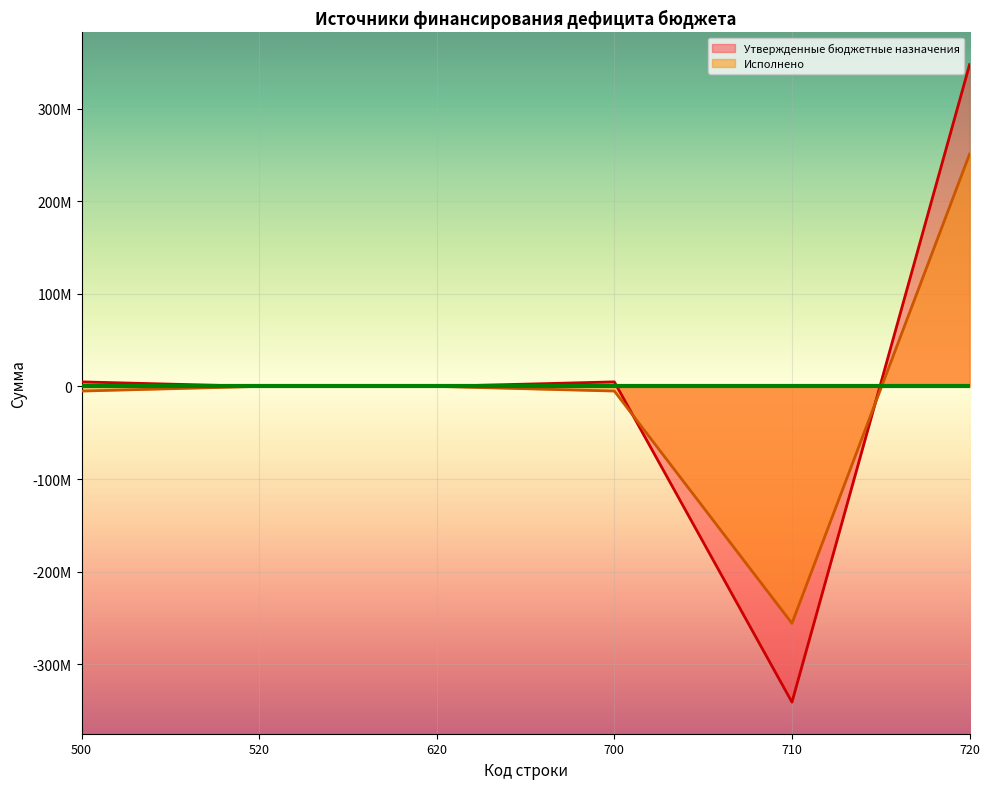

List the series in order of their overall mean, highest first.

Утвержденные бюджетные назначения, Исполнено